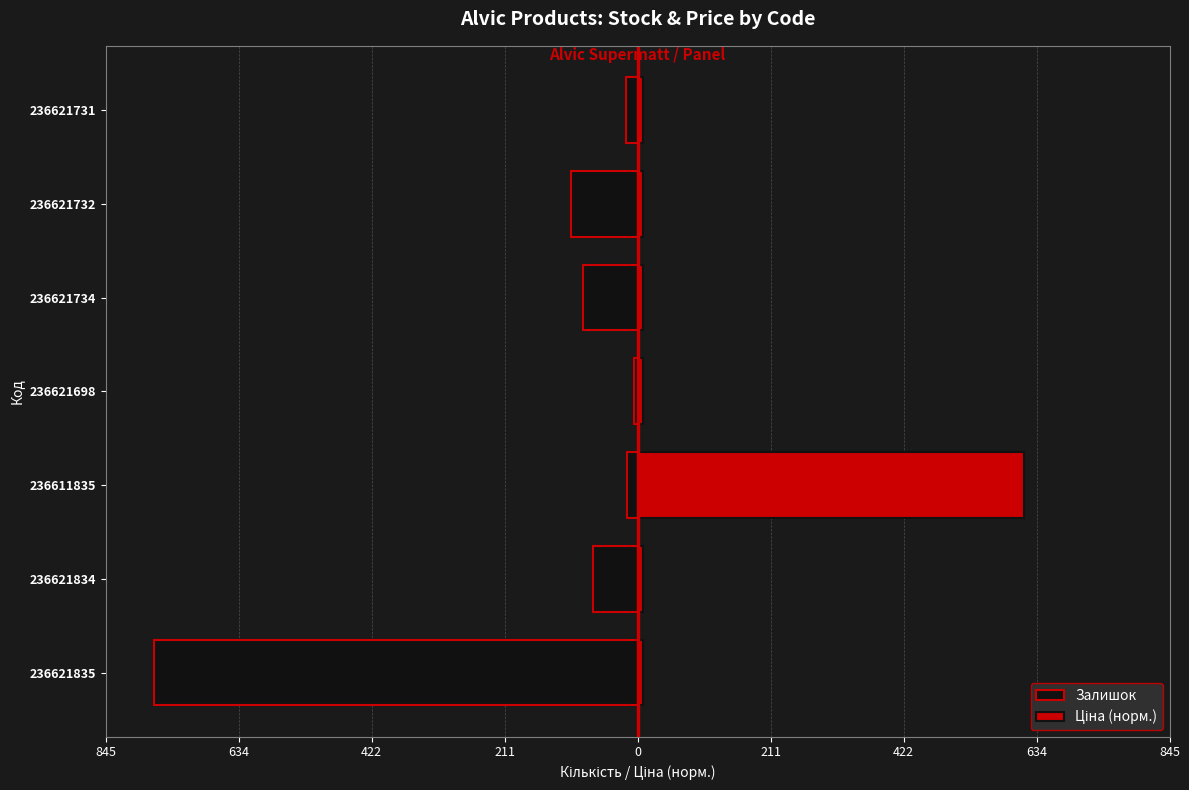

Count the number of data series in this chart.

2